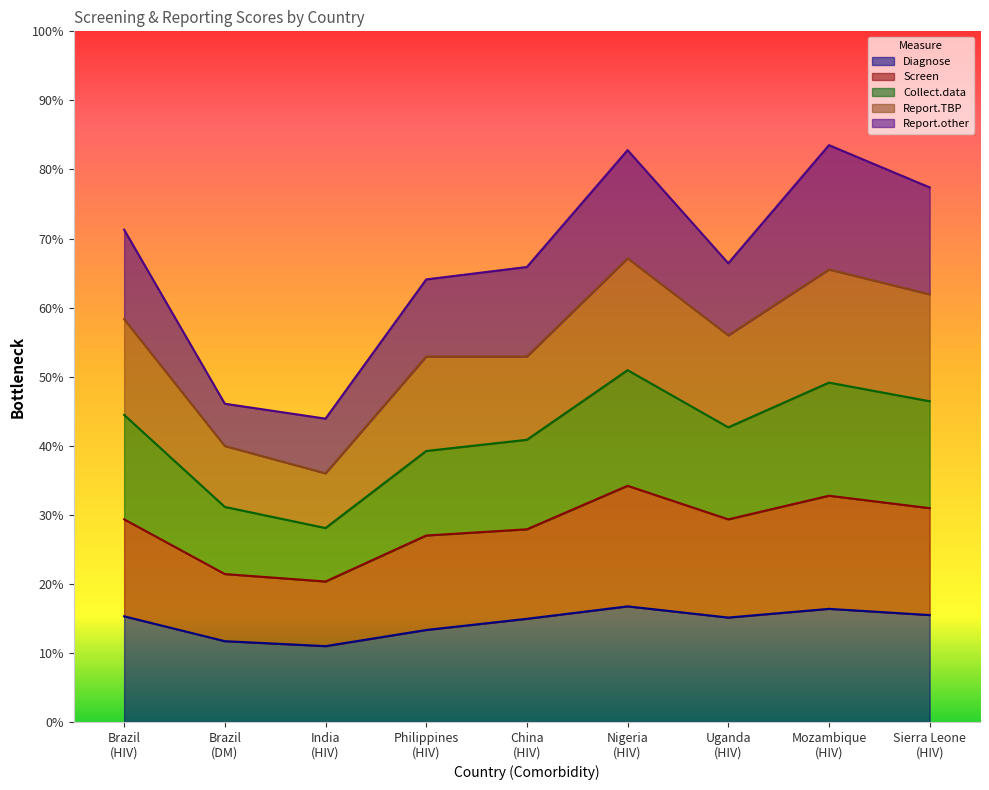

What is the value of the Diagnose point at the 3rd from the left?

0.1